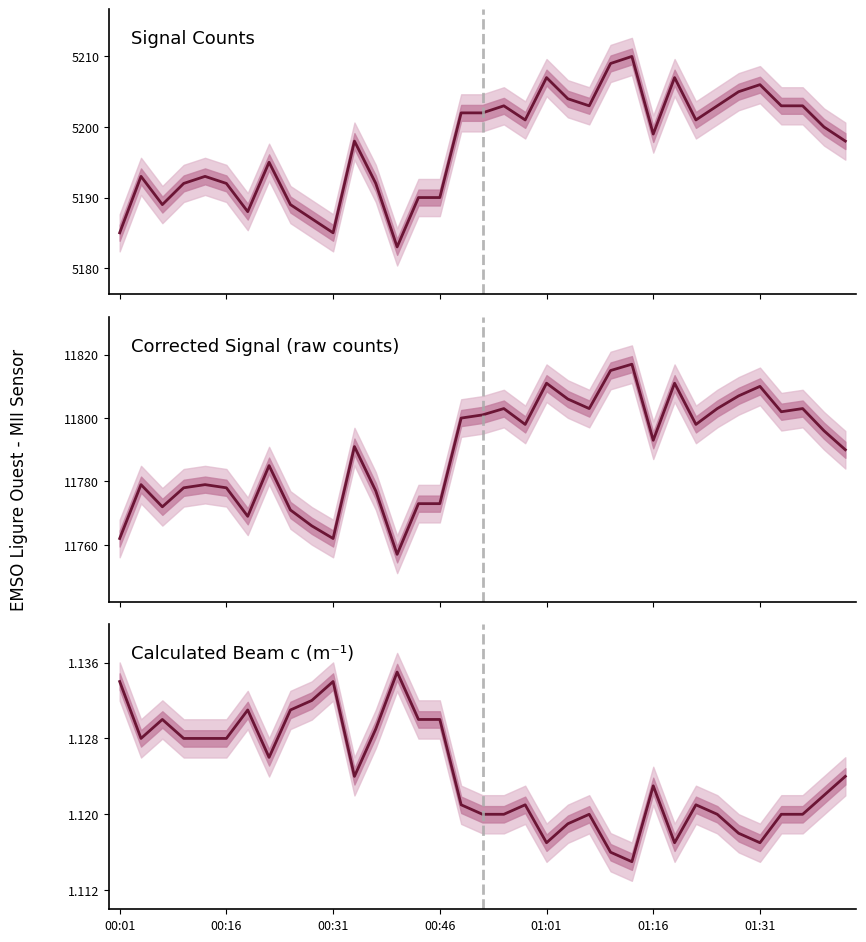

The Calculated_Beam_c_inverse_meters series shows 1.8 at 16. True or false?

False